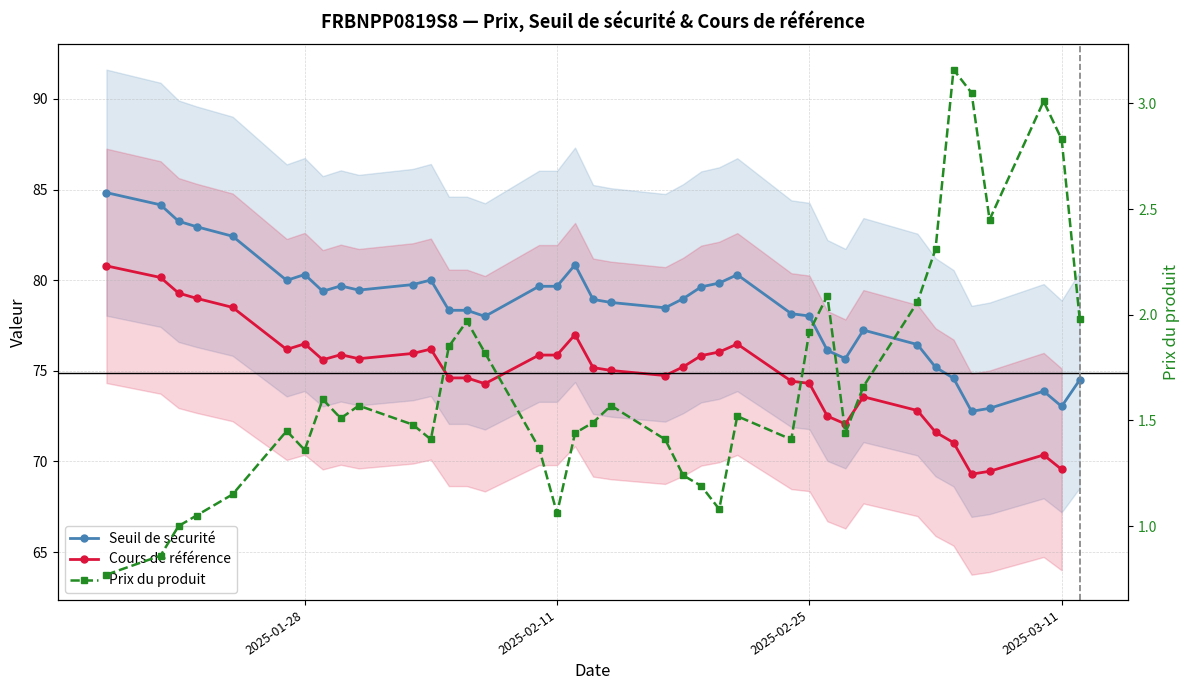

How many interior local valleys does the Seuil de sécurité series have?

8